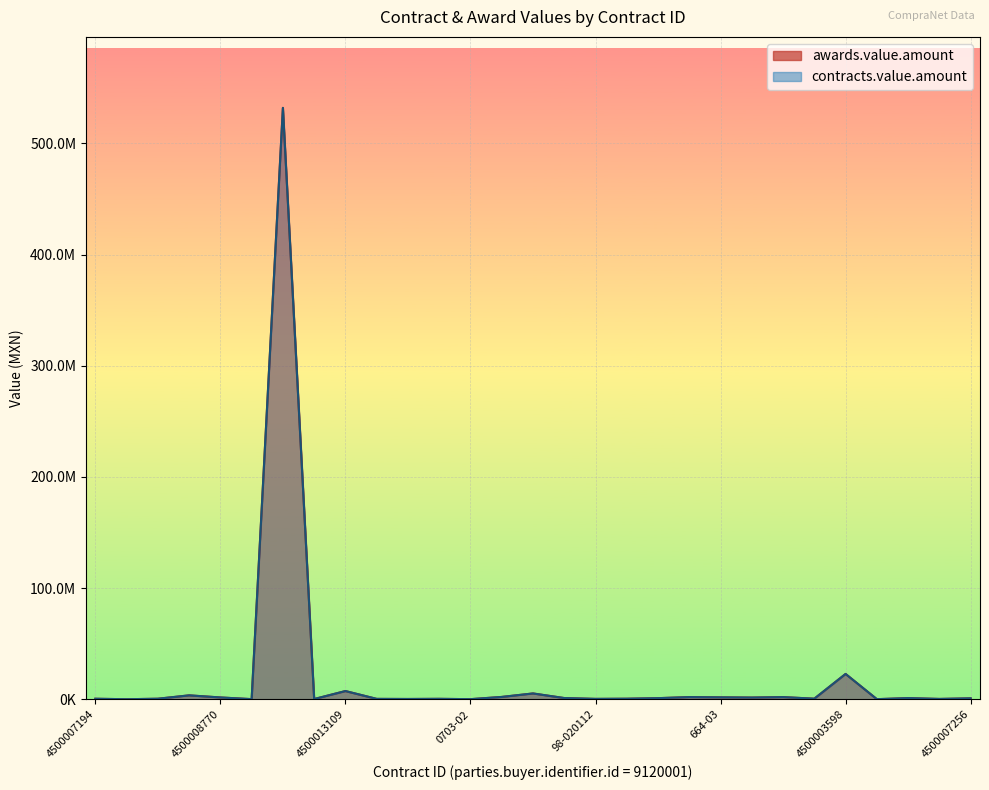

Which series has the widest spread of values?

awards.value.amount